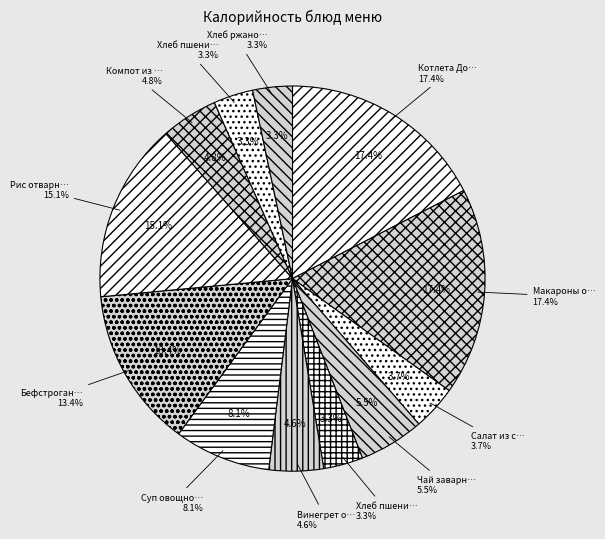

To the nearest percent, what is the difference between the largest and smallest slice percentages?

14%